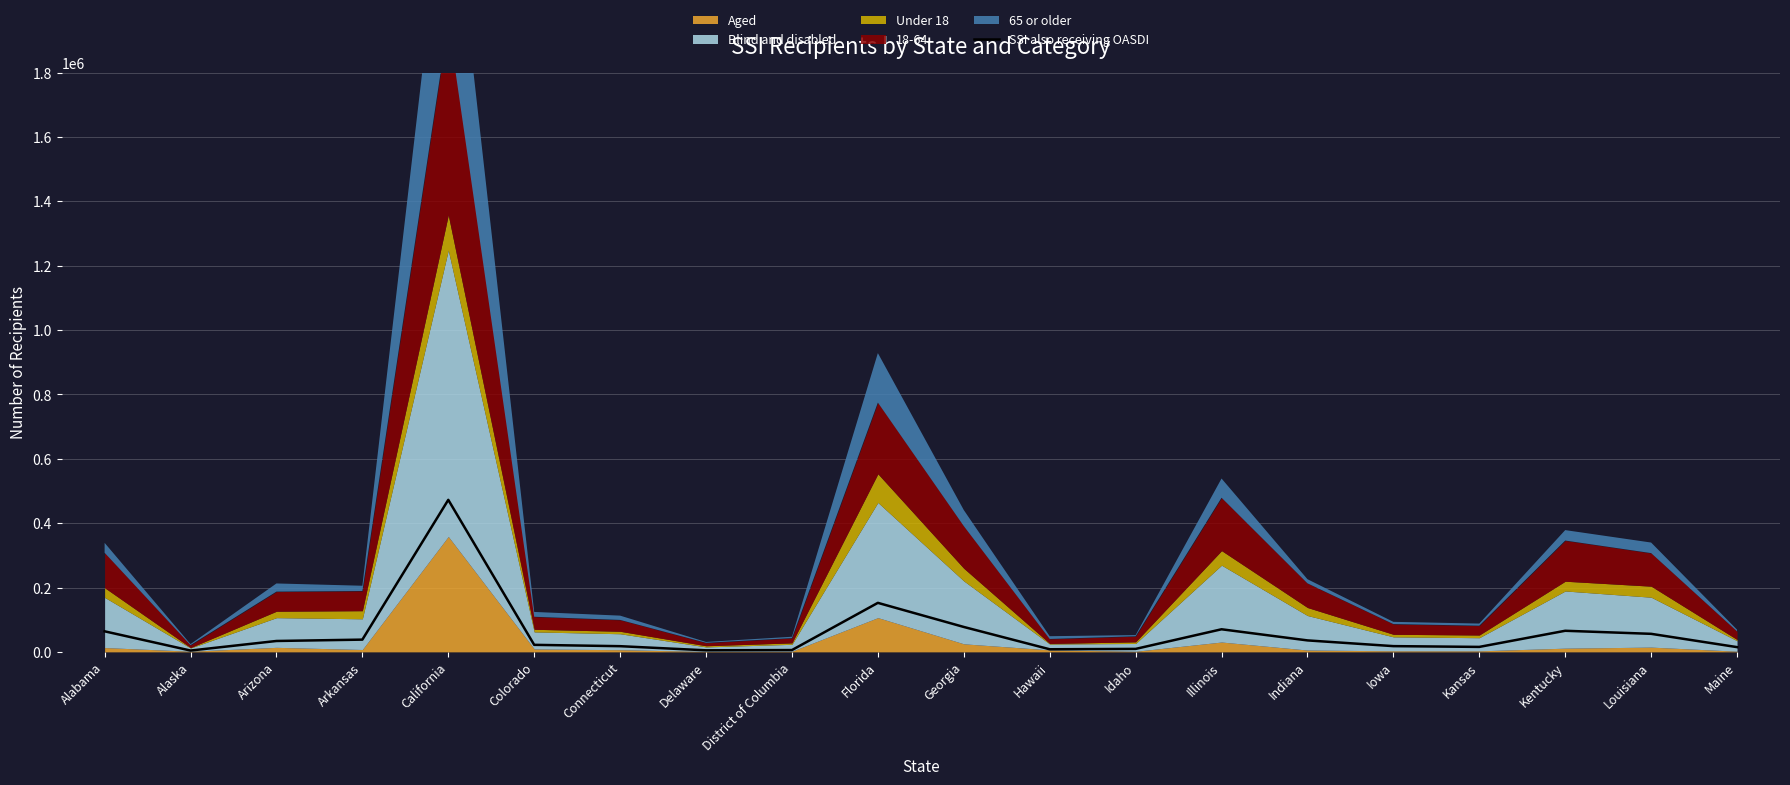

Approximately how many times larger is the value at Arkansas compared to Indiana?

1.1